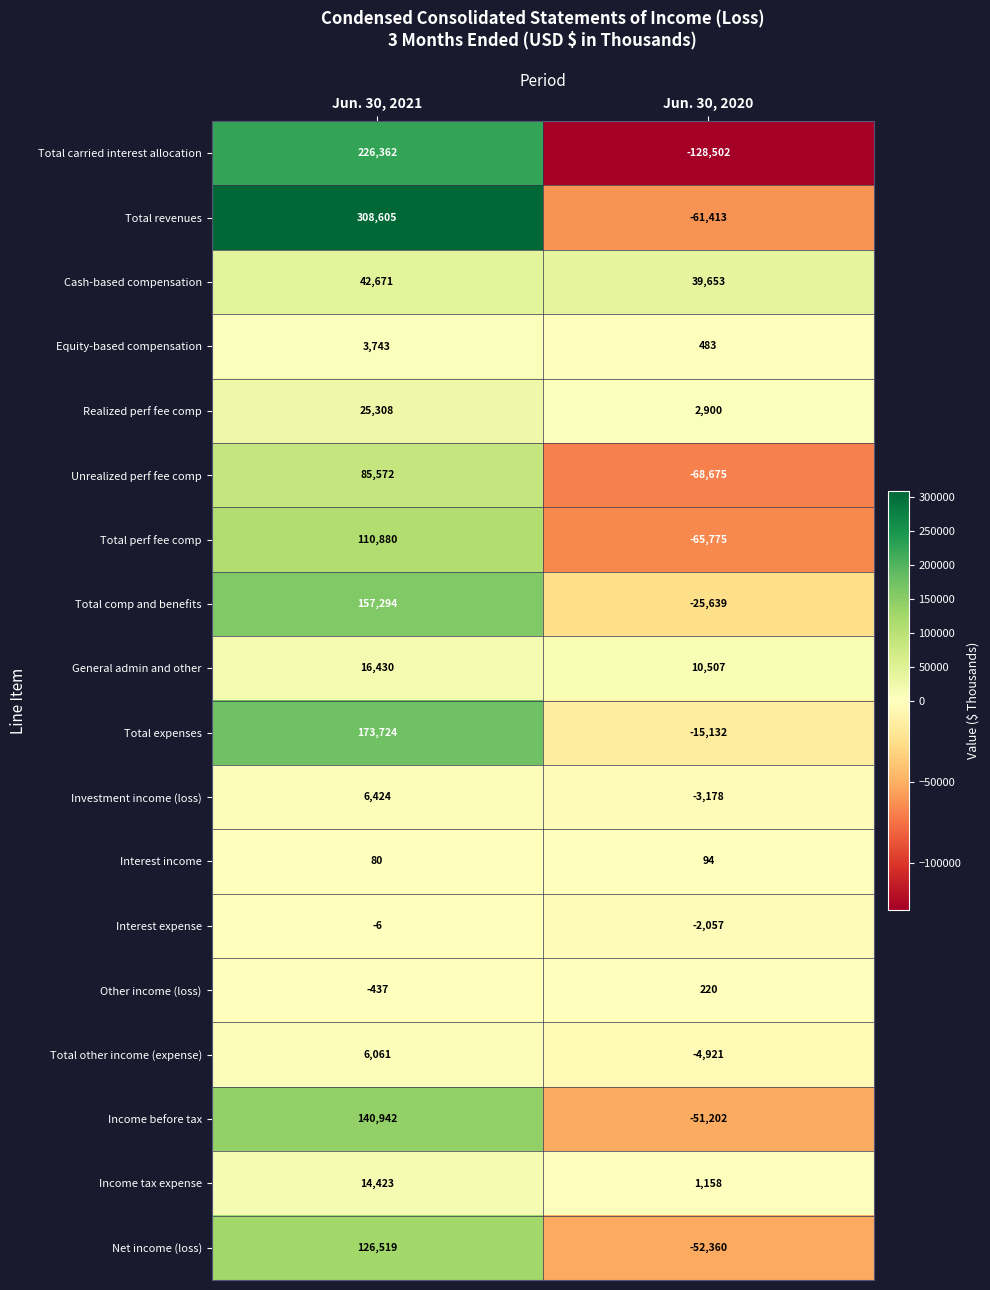

At which category is the sum across all series the highest?

Jun. 30, 2021